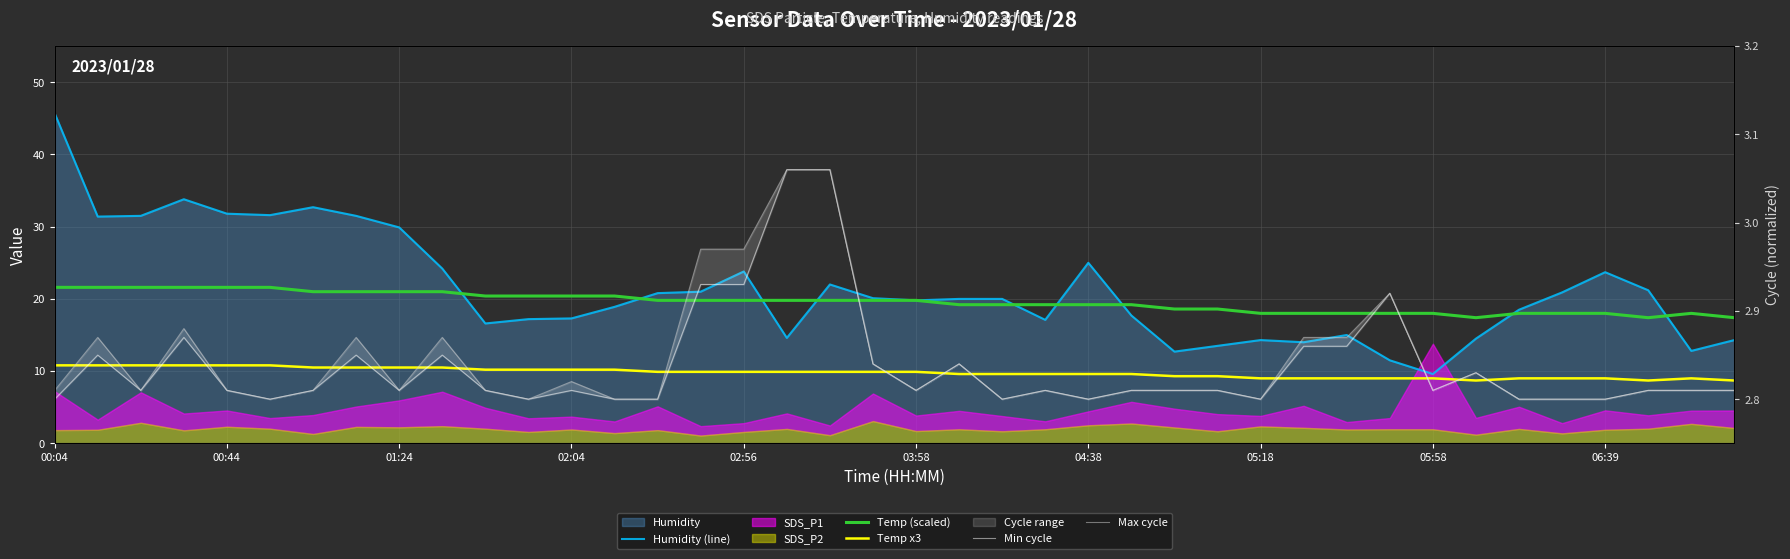

How many interior local peaks does the Min cycle series have?

9